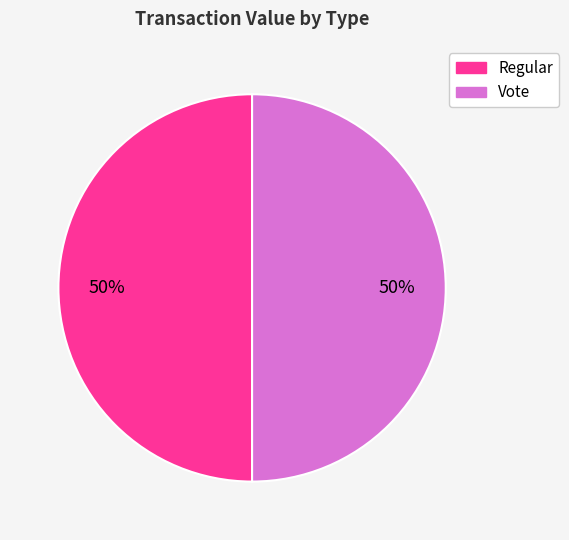

Combined, do Regular and Vote account for over 50%?

Yes